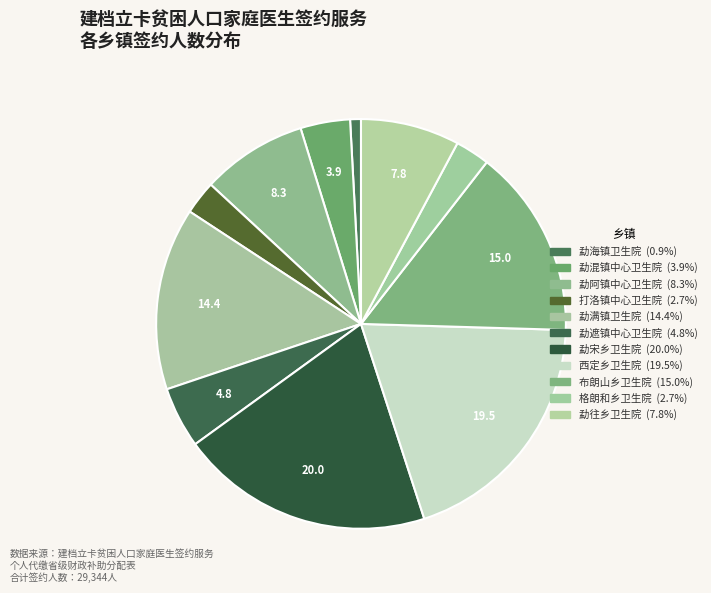

How much of the chart is everything except 勐海镇卫生院?

99.1%